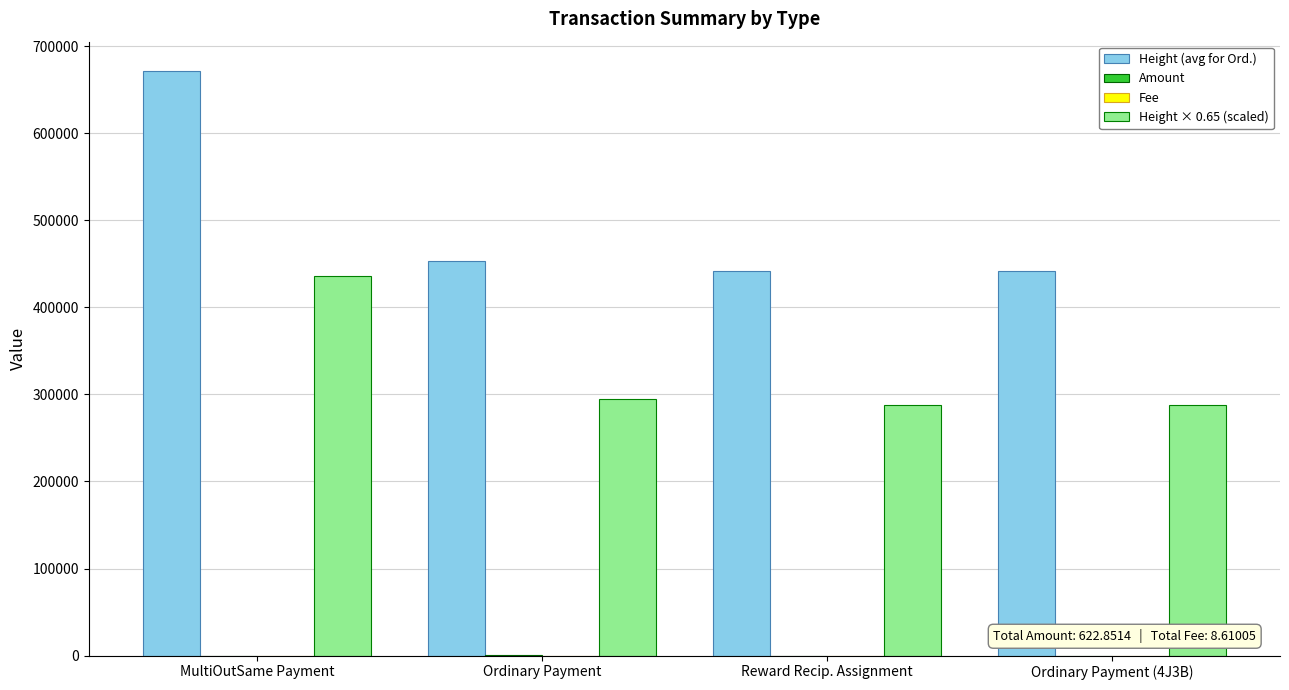

Which series has the largest total across all categories?

Height (avg for Ord.)